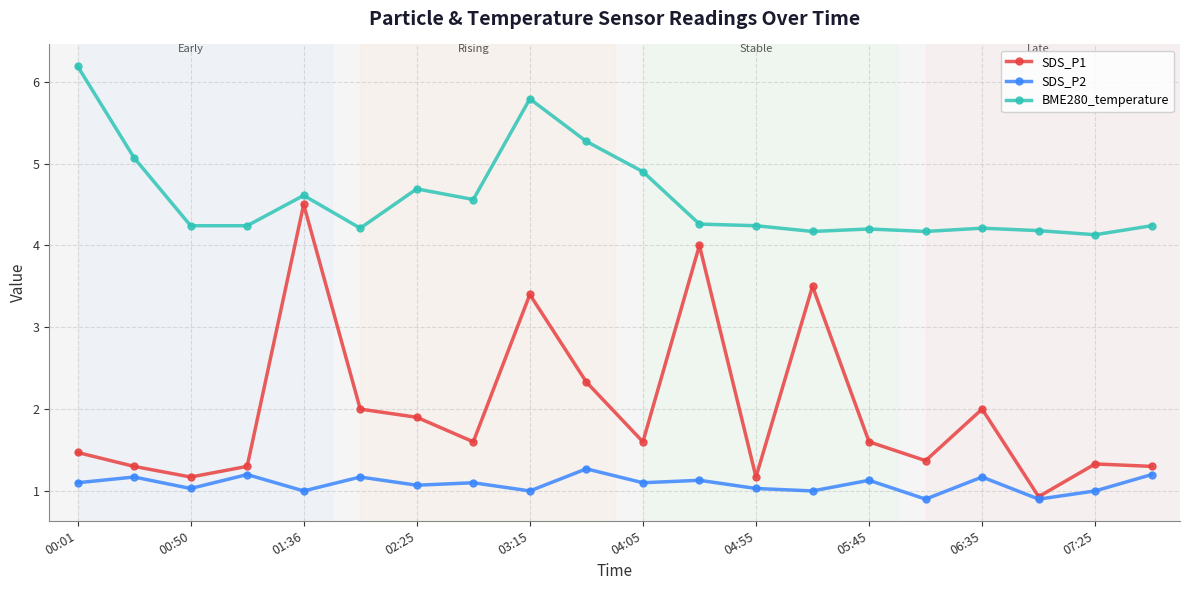

True or false: SDS_P1 has more than 0 interior local peaks.

True